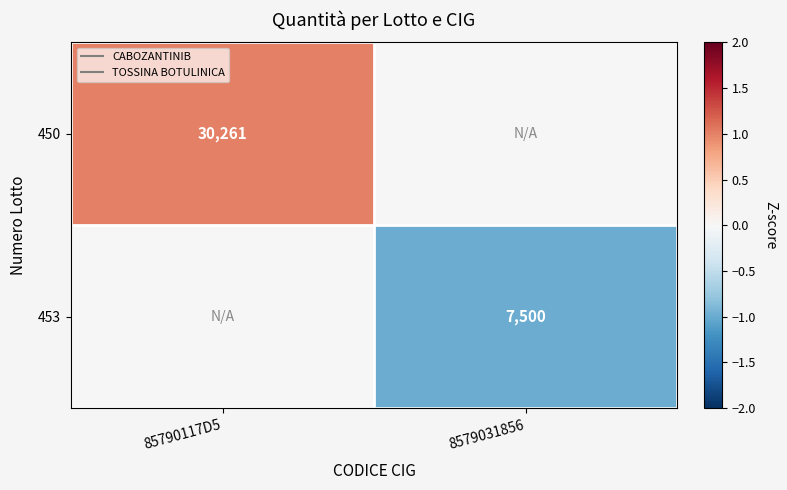

What is the greatest value displayed?

1